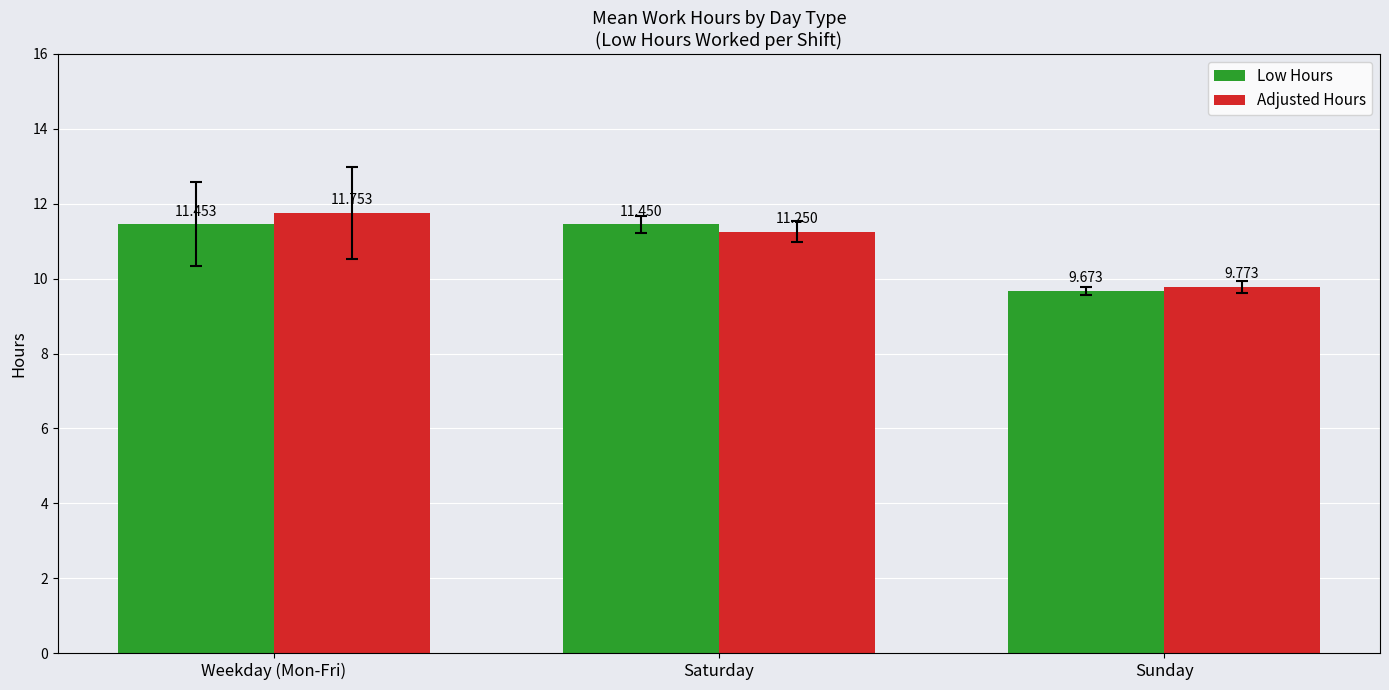

What is the approximate value of Adjusted Hours at Sunday?

9.8